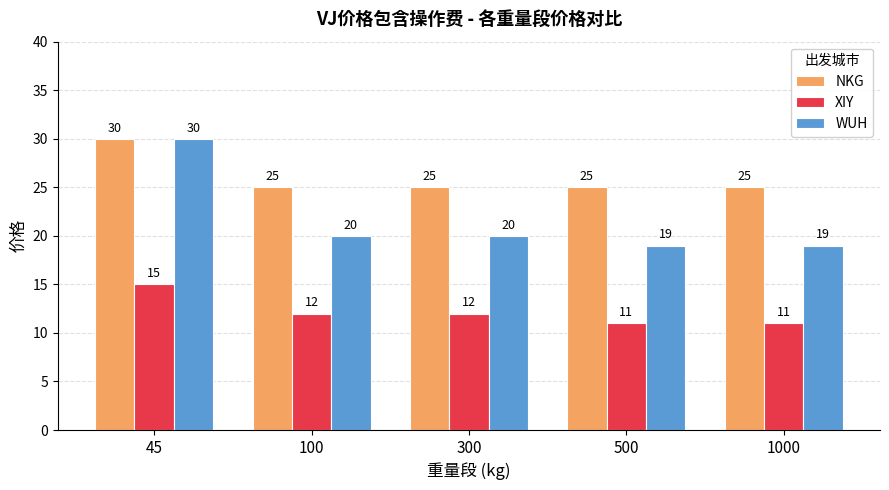

Where does the XIY series first go above 12?

45